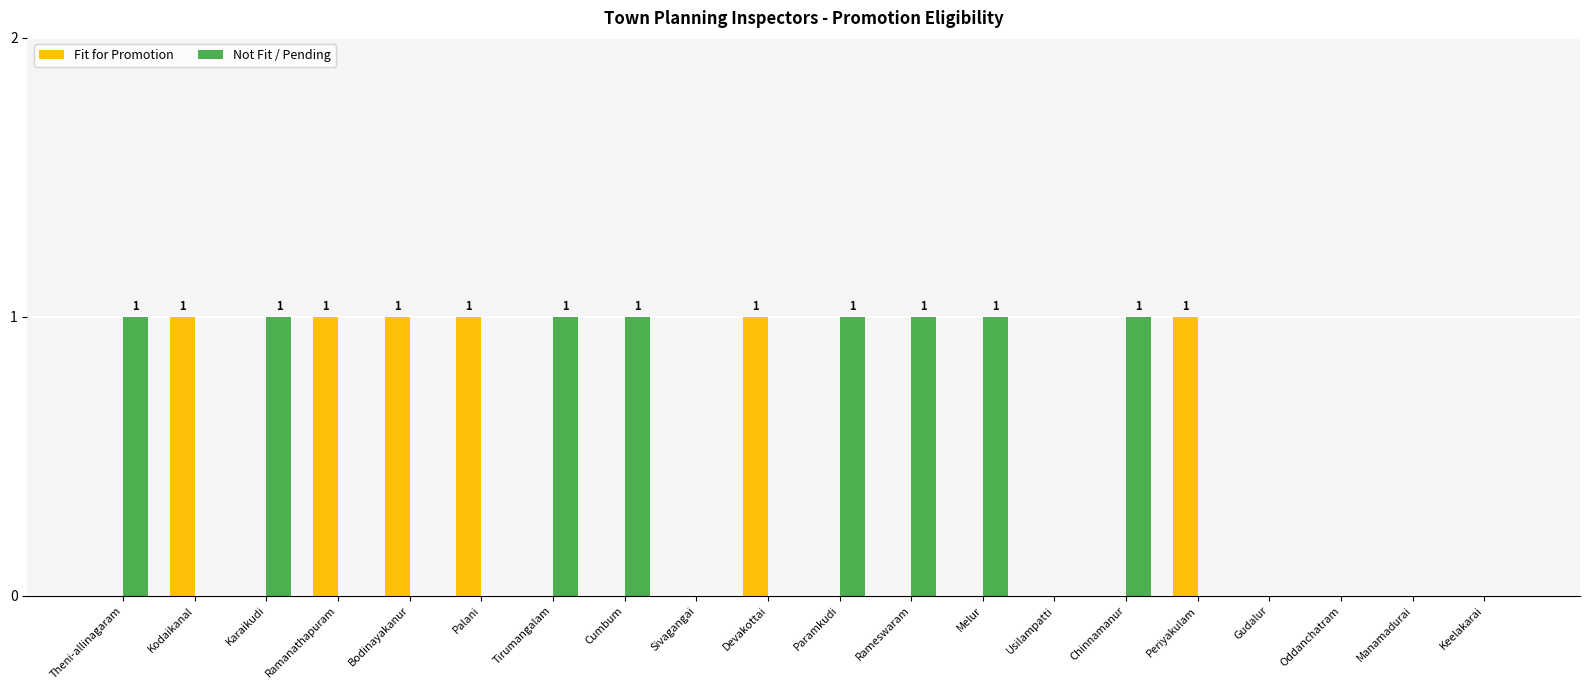

Is the value of Fit for Promotion at Paramkudi greater than the value of Not Fit / Pending at Paramkudi?

No